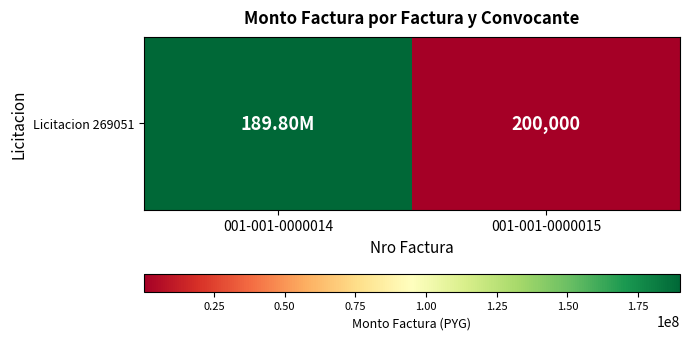

True or false: the data shows 119909429 at 001-001-0000014.

False